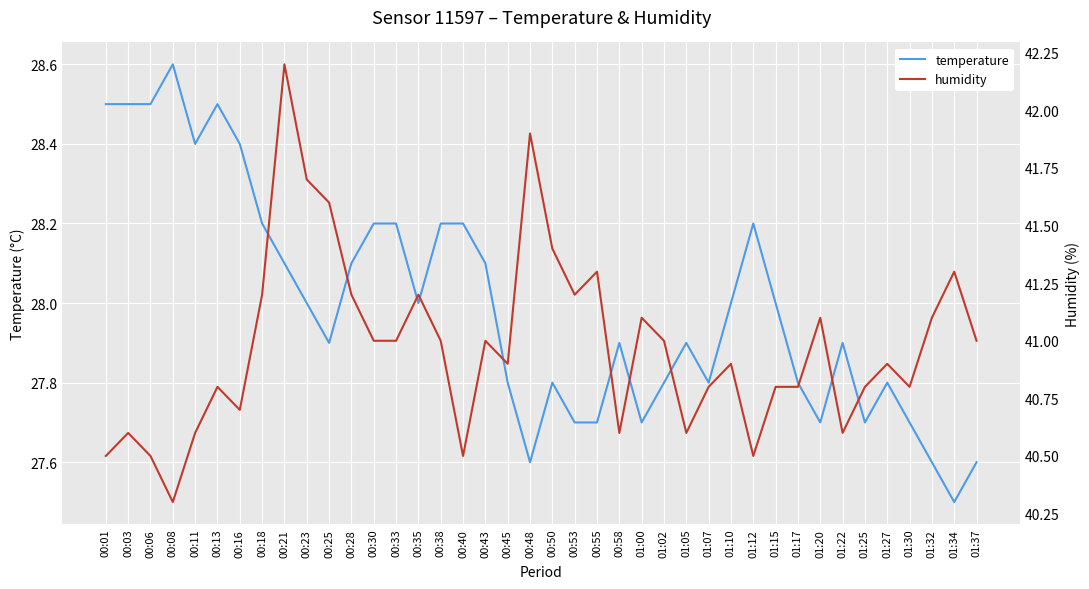

List the labels in order of humidity value, smallest first.

00:08, 00:01, 00:06, 00:40, 01:12, 00:03, 00:11, 00:58, 01:05, 01:22, 00:16, 00:13, 01:07, 01:15, 01:17, 01:25, 01:30, 00:45, 01:10, 01:27, 00:30, 00:33, 00:38, 00:43, 01:02, 01:37, 01:00, 01:20, 01:32, 00:18, 00:28, 00:35, 00:53, 00:55, 01:34, 00:50, 00:25, 00:23, 00:48, 00:21